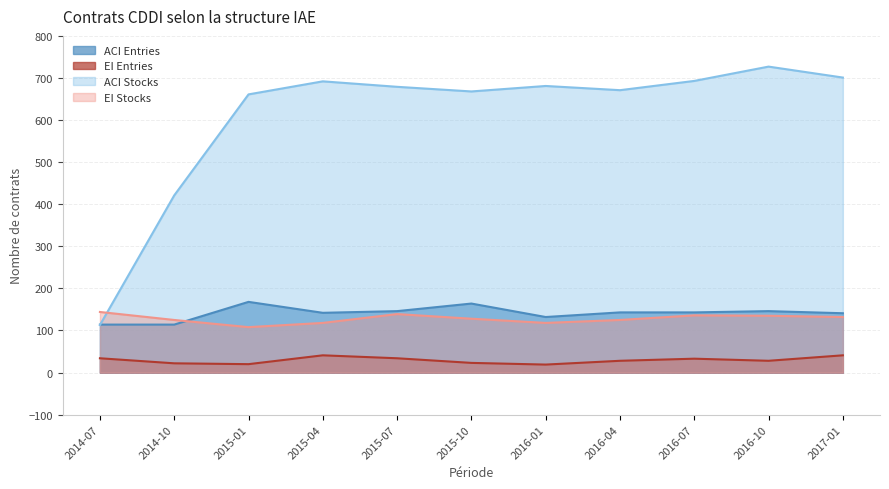

At which label is EI Stocks closest to 126?

2014-10